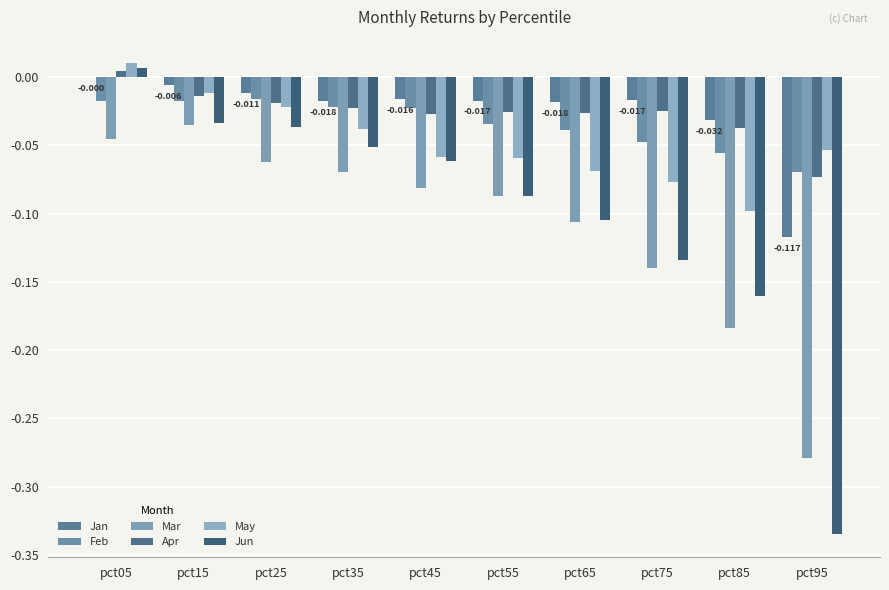

Rank the series at pct05 from lowest to highest value.

Mar, Feb, Jan, Apr, Jun, May